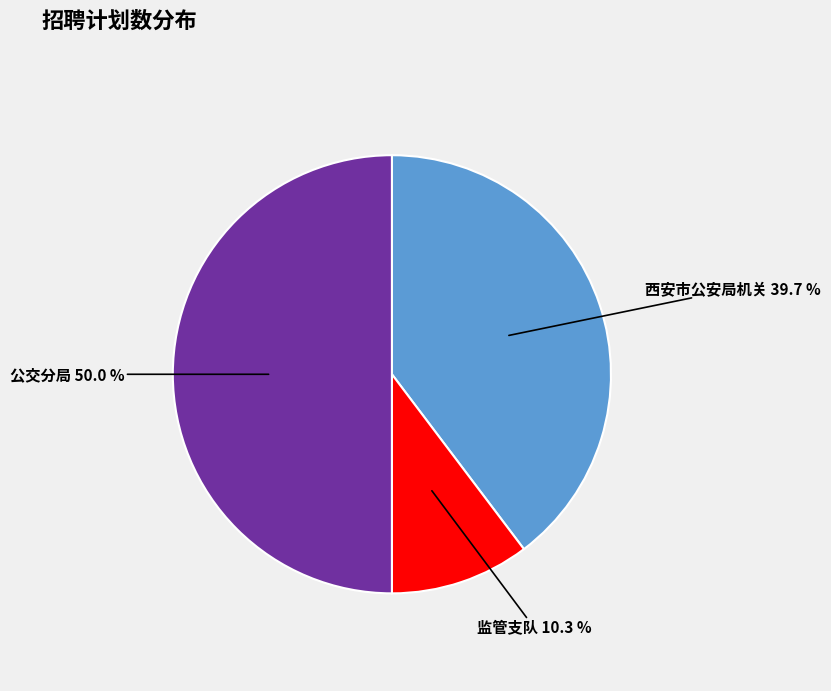

What percentage do 公交分局 and 监管支队 together represent?

60.3%